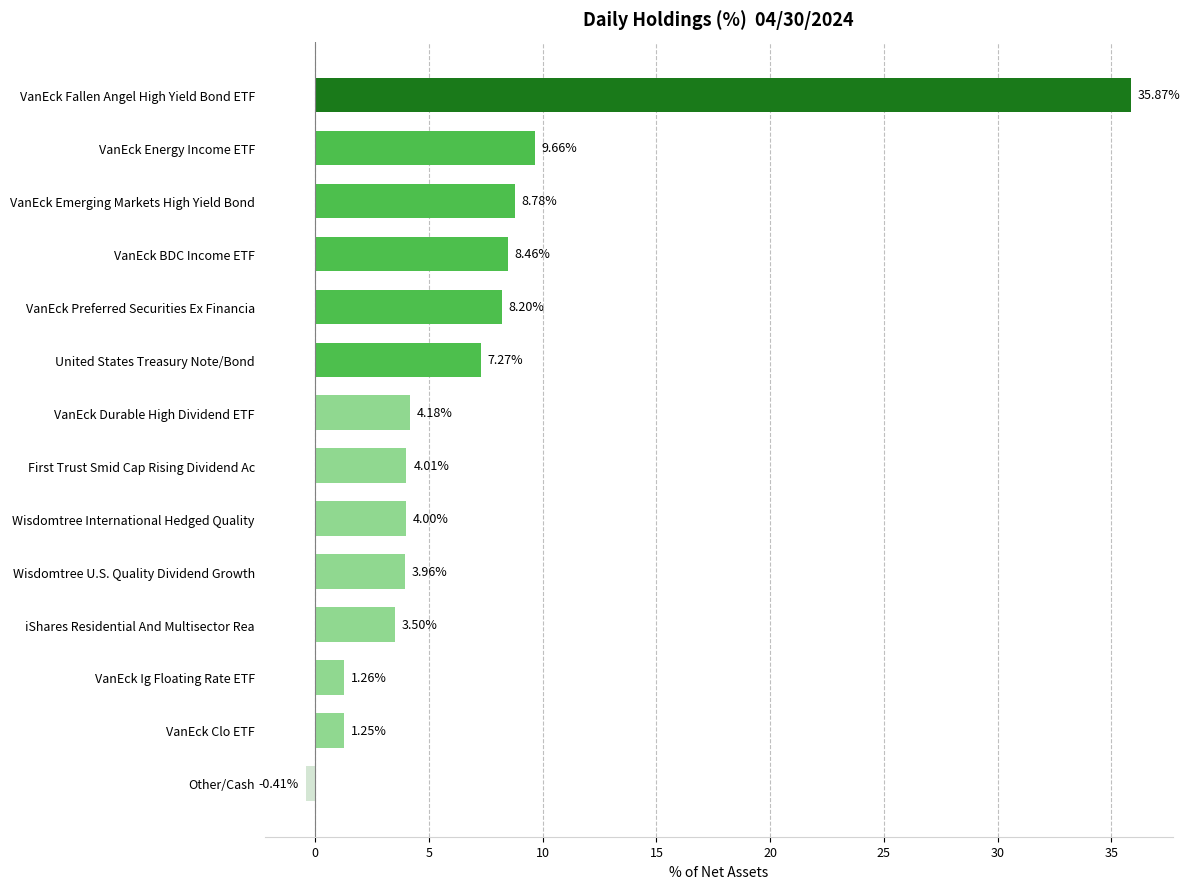

Between United States Treasury Note/Bond and Wisdomtree International Hedged Quality, which is larger?

United States Treasury Note/Bond